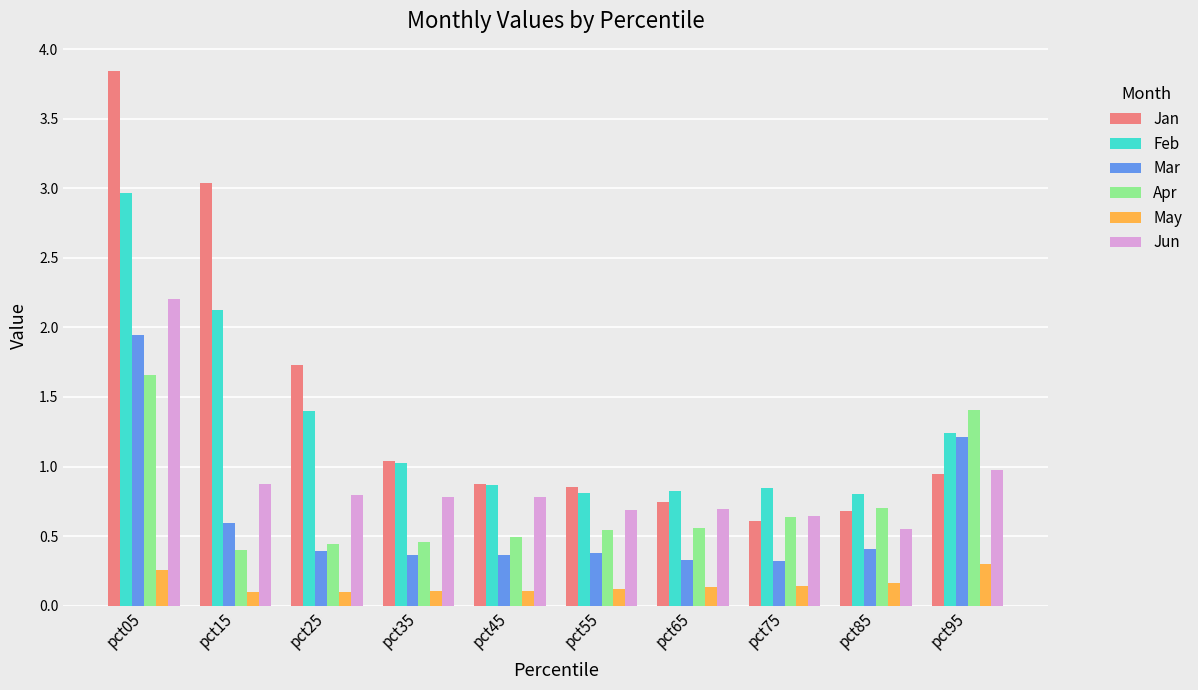

What is the difference between the second highest and minimum values in the Jan series?

2.4